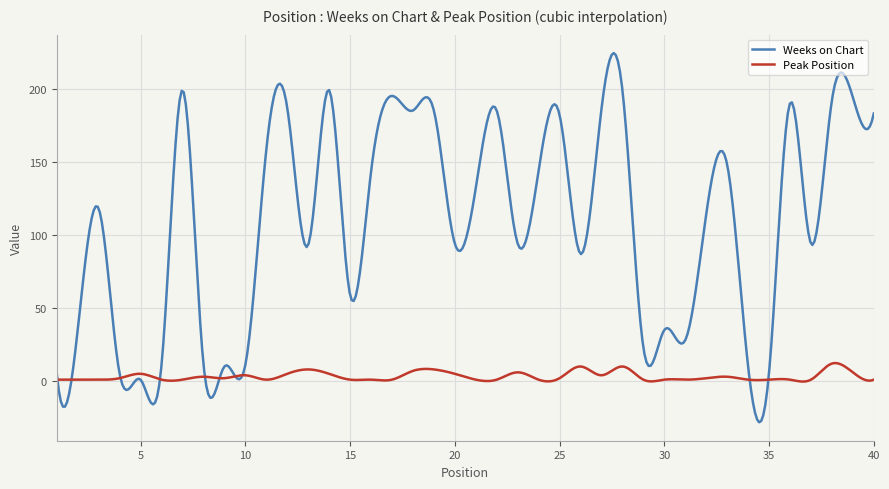

What is the average value of the Weeks on Chart series?

108.2